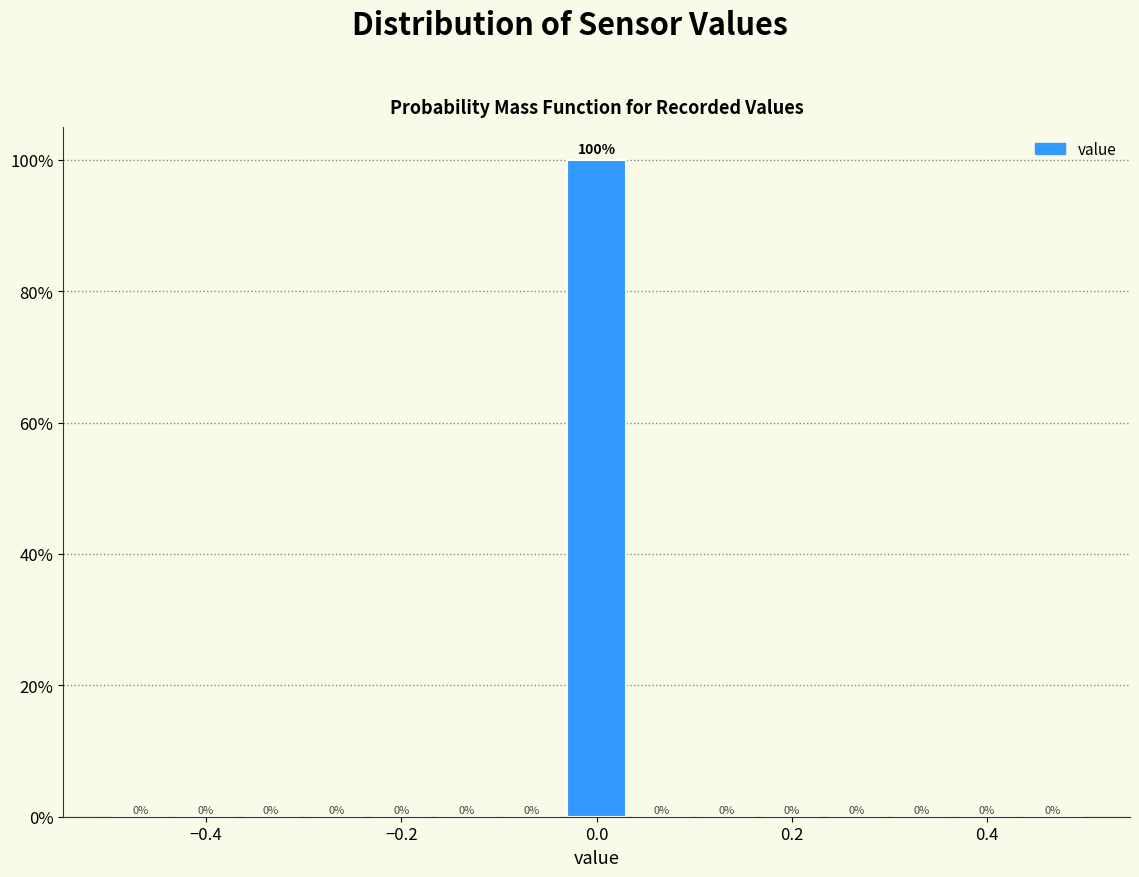

Read against the x-axis, roughly where is the centre of the tallest bar?

0.00